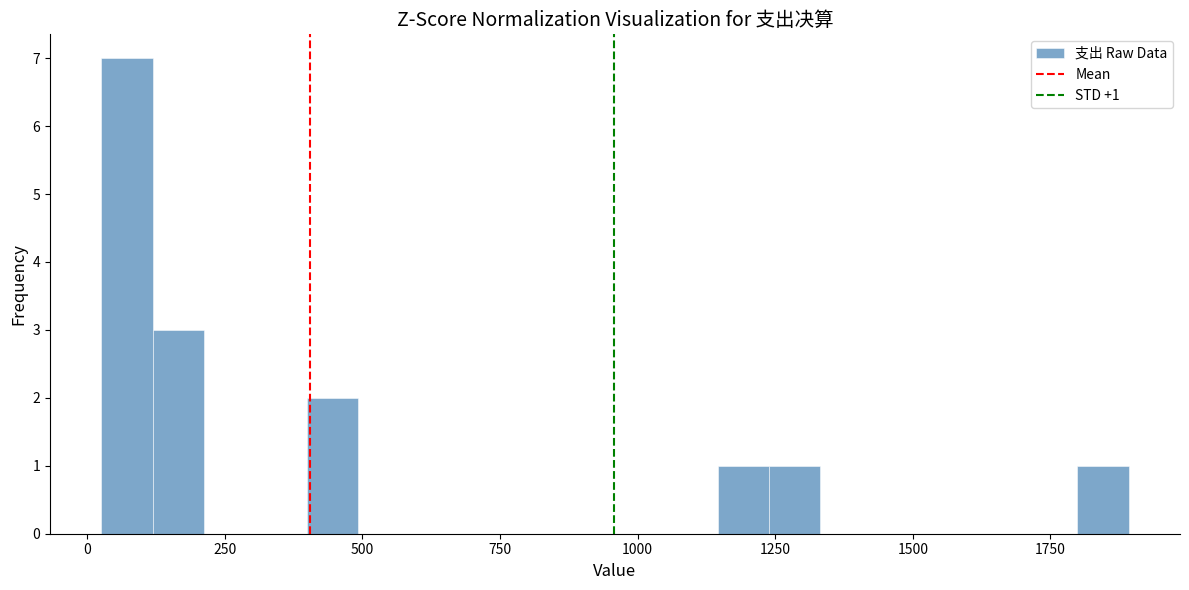

Read against the x-axis, roughly where is the centre of the tallest bar?

50